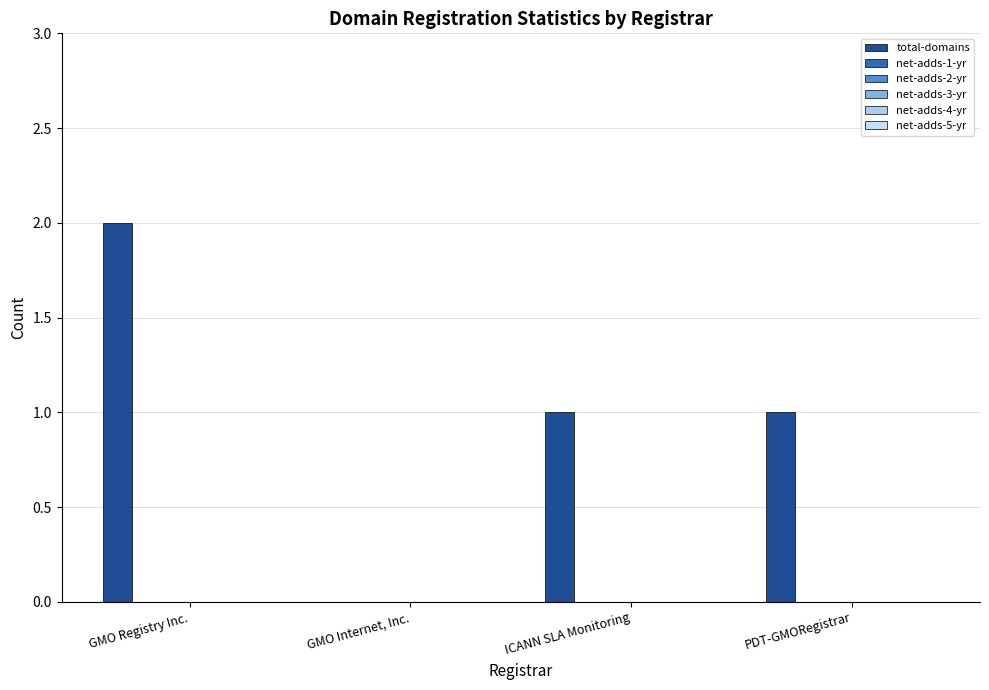

What is the label of the 1st bar from the right?

PDT-GMORegistrar